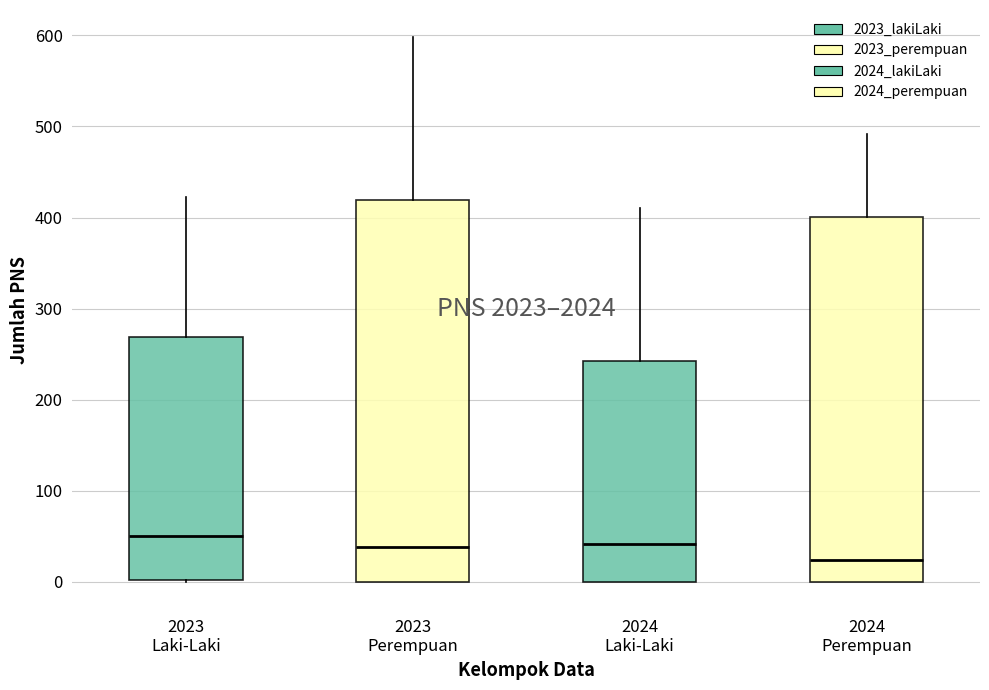

Reading left to right, transcribe this box plot: for each box, give where its median line is, the range the box spans, and where its two whiskers end, as read against the y-axis. The values are not printed on the chart, so give them approximately, as read against the axis.

2023 Laki-Laki: median 50, box 0 to 270, whiskers 0 to 420
2023 Perempuan: median 40, box 0 to 420, whiskers 0 to 600
2024 Laki-Laki: median 40, box 0 to 240, whiskers 0 to 410
2024 Perempuan: median 20, box 0 to 400, whiskers 0 to 490